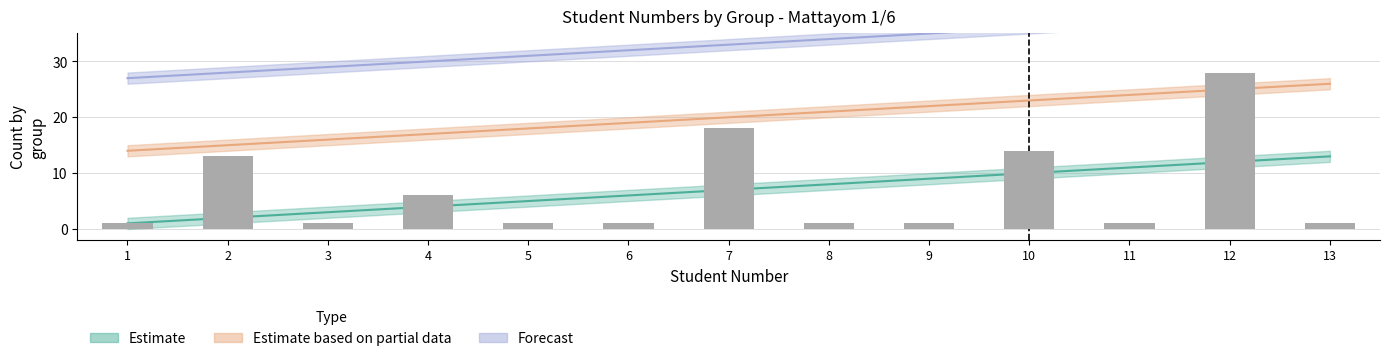

How many data points in forecast are less than 33?

6